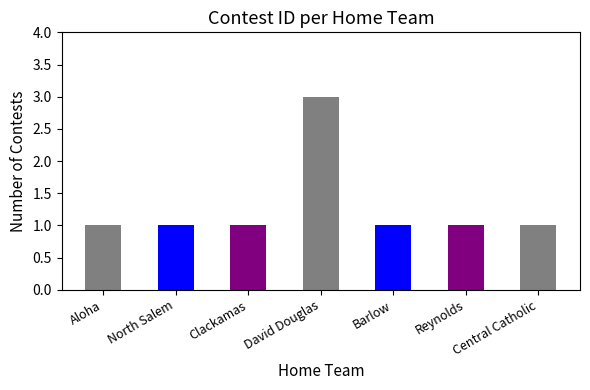

True or false: the data shows 1 at Central Catholic.

True